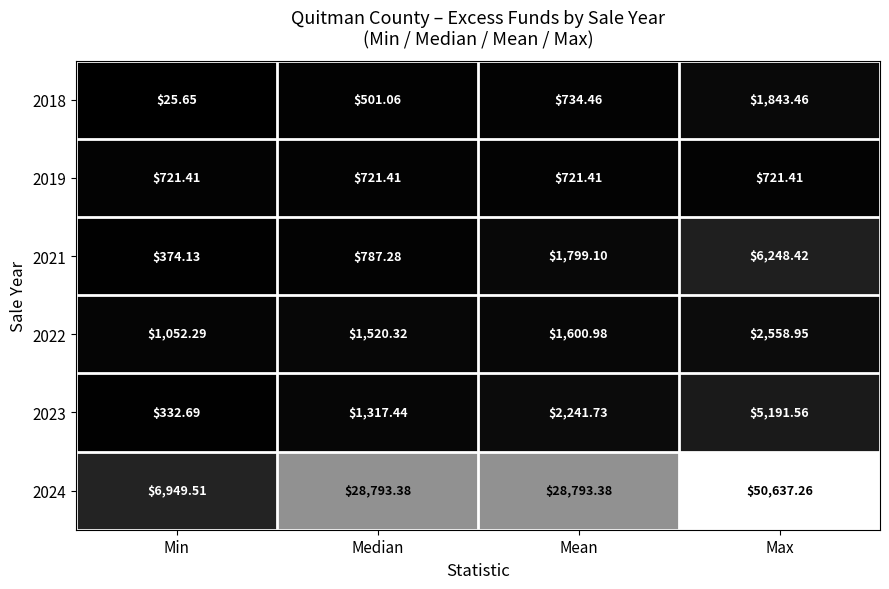

Which series has the largest range (max minus min)?

2024